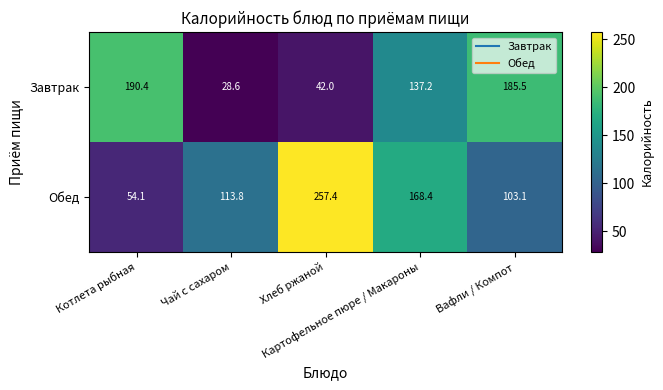

How many series are shown in this chart?

2